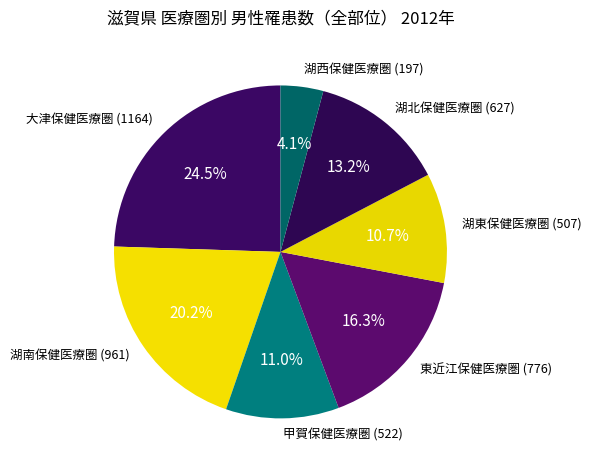

To the nearest percent, what percentage of the pie is 湖西保健医療圏 (197)?

4%